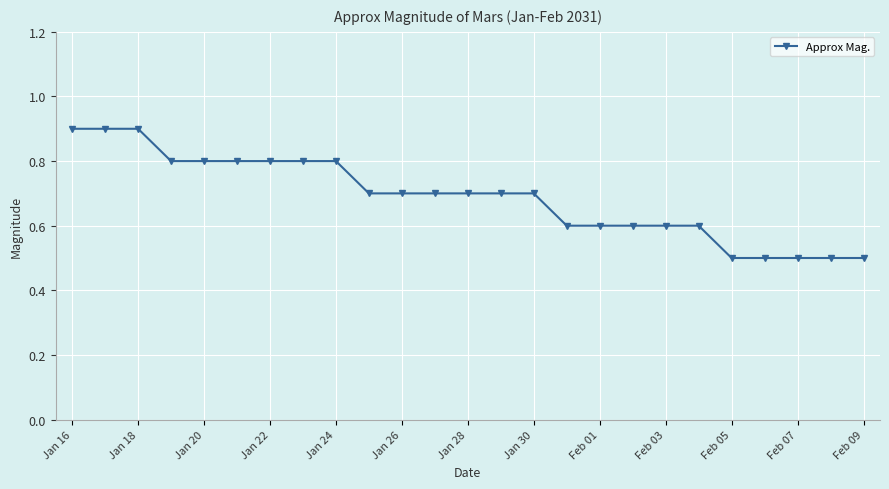

What is the greatest value displayed?

0.9